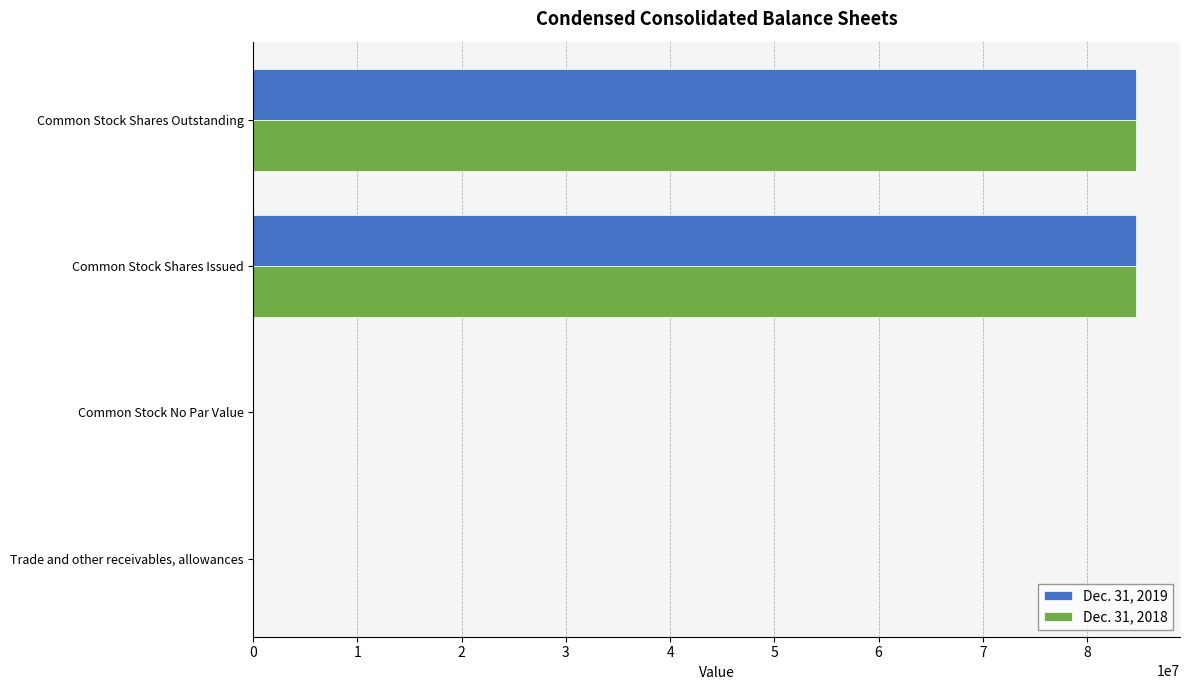

What is the sum of all Dec. 31, 2018 values?

169320638.1